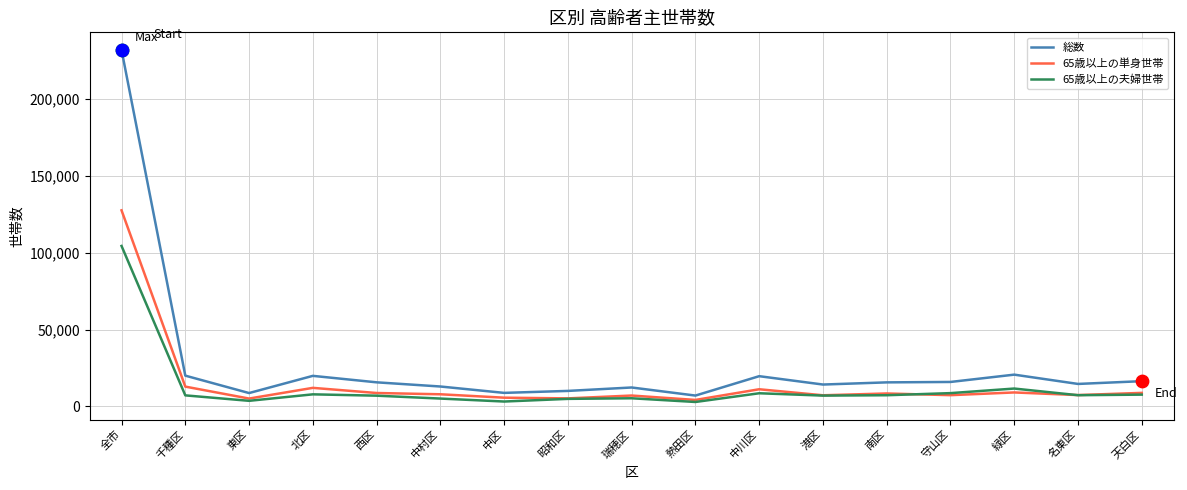

Which series has the largest total across all categories?

総数